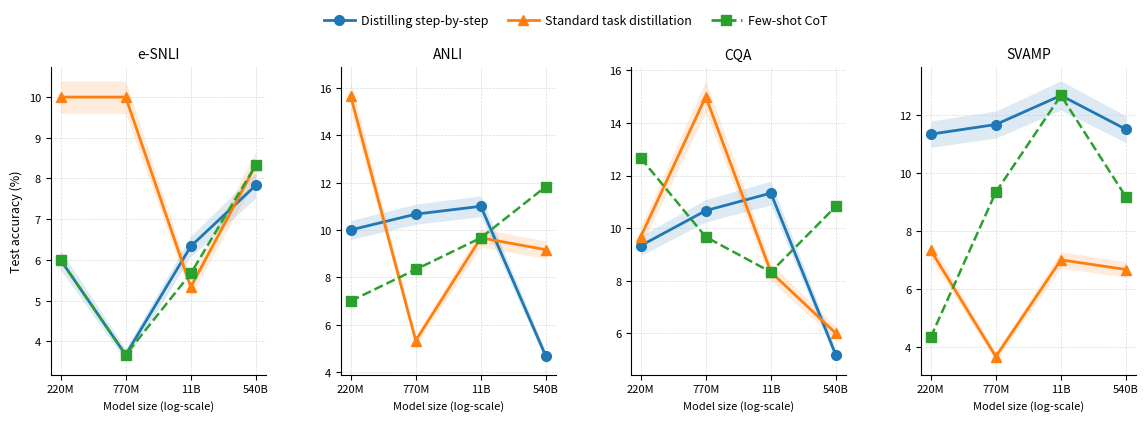

What is the average value of the Few-shot CoT series?

8.9